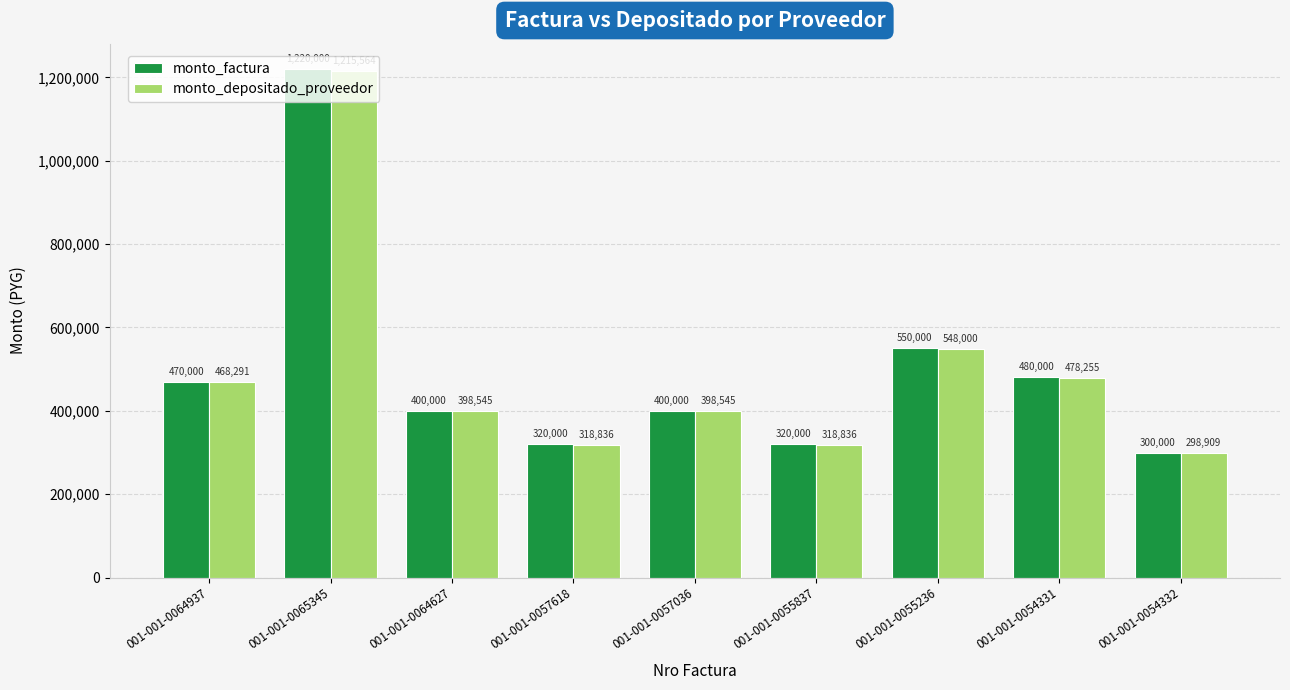

At which label is monto_depositado_proveedor closest to 757236?

001-001-0055236